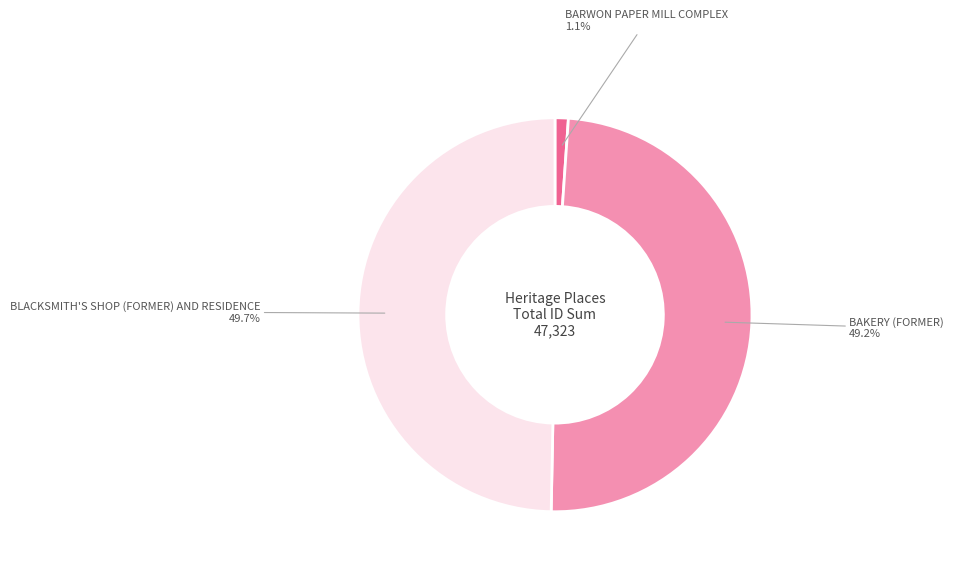

What percentage do BLACKSMITH'S SHOP (FORMER) AND RESIDENCE and BAKERY (FORMER) together represent?

98.9%